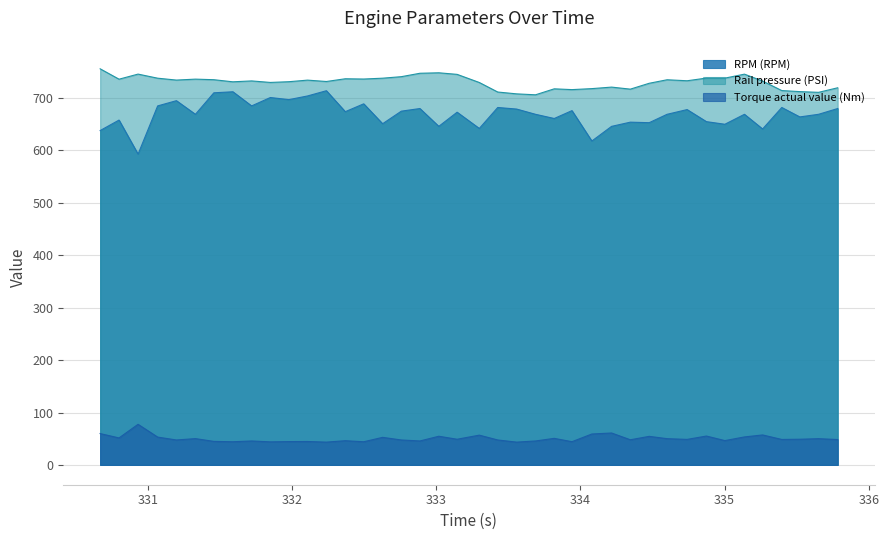

Which series has the largest range (max minus min)?

RPM (RPM)